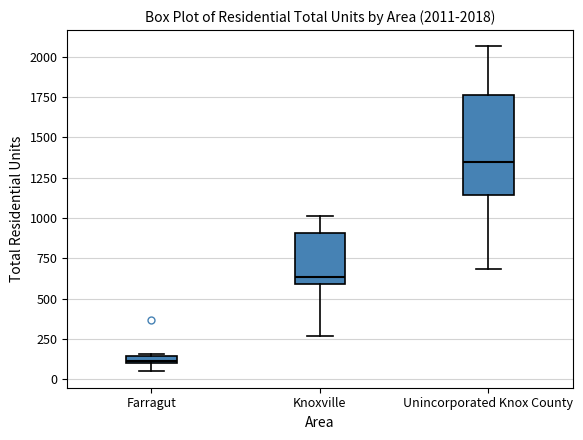

Which box is the tallest, from its lower edge to its upper edge?

Unincorporated Knox County